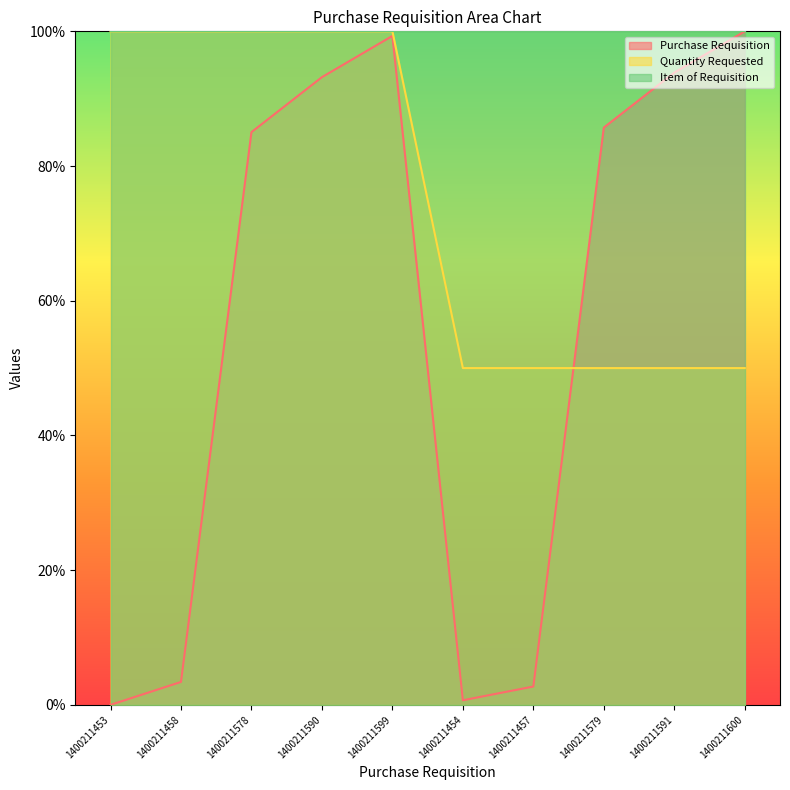

What is the difference between the maximum and minimum values in the Quantity Requested series?

50.0